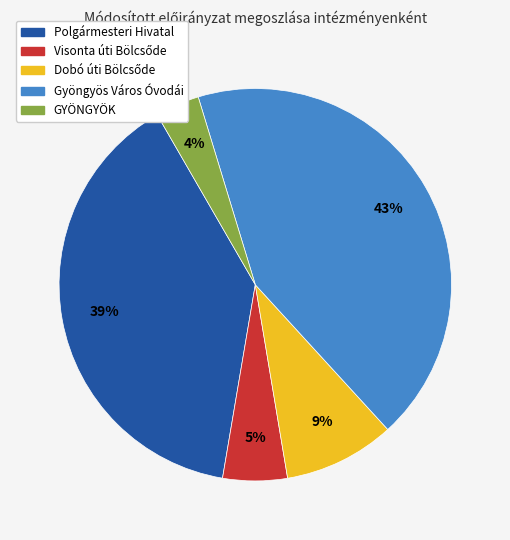

To the nearest percent, what is the difference between the largest and smallest slice percentages?

39%